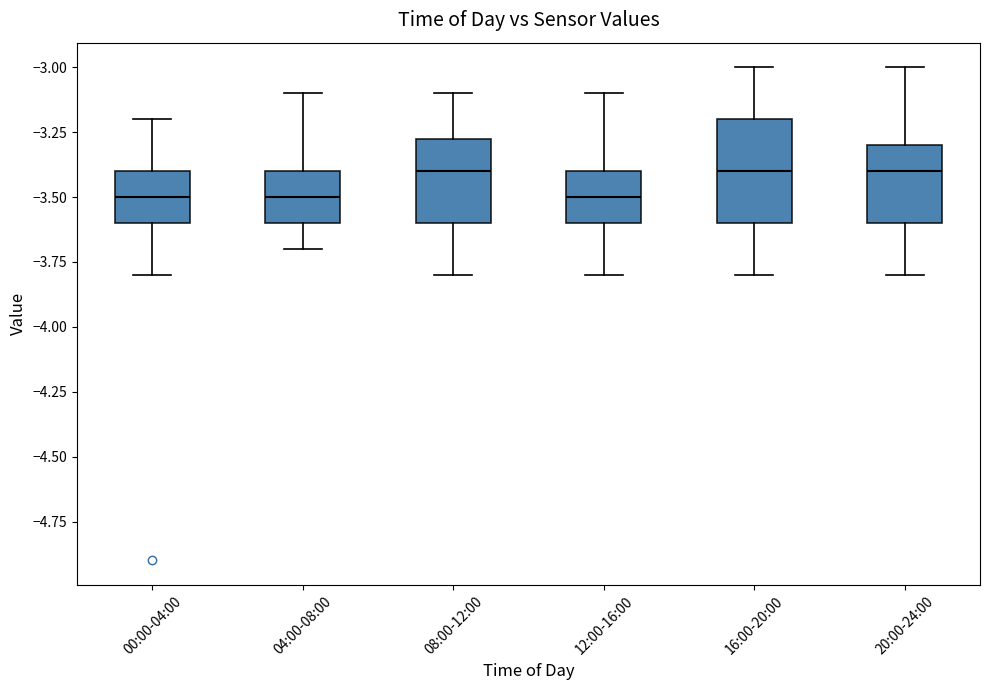

Reading left to right, read every box against the y-axis: the position of its median line, the range the box covers, and the ends of its whiskers. The values are not printed on the chart, so give them approximately, as read against the axis.

00:00-04:00: median -3.50, box -3.60 to -3.40, whiskers -3.80 to -3.20
04:00-08:00: median -3.50, box -3.60 to -3.40, whiskers -3.70 to -3.10
08:00-12:00: median -3.40, box -3.60 to -3.25, whiskers -3.80 to -3.10
12:00-16:00: median -3.50, box -3.60 to -3.40, whiskers -3.80 to -3.10
16:00-20:00: median -3.40, box -3.60 to -3.20, whiskers -3.80 to -3.00
20:00-24:00: median -3.40, box -3.60 to -3.30, whiskers -3.80 to -3.00